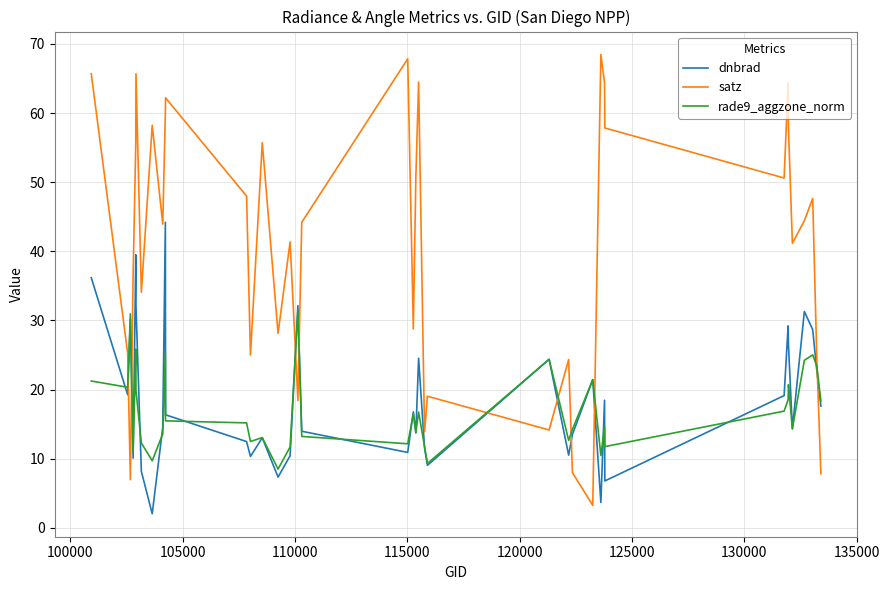

Which series has the widest spread of values?

satz